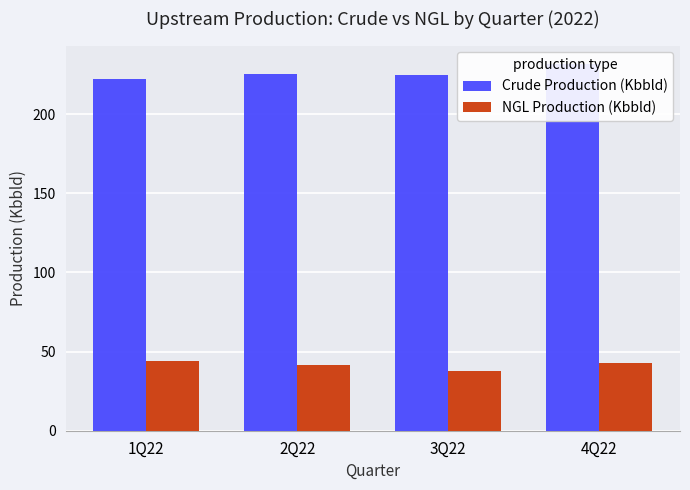

At how many categories does at least one series exceed 150?

4